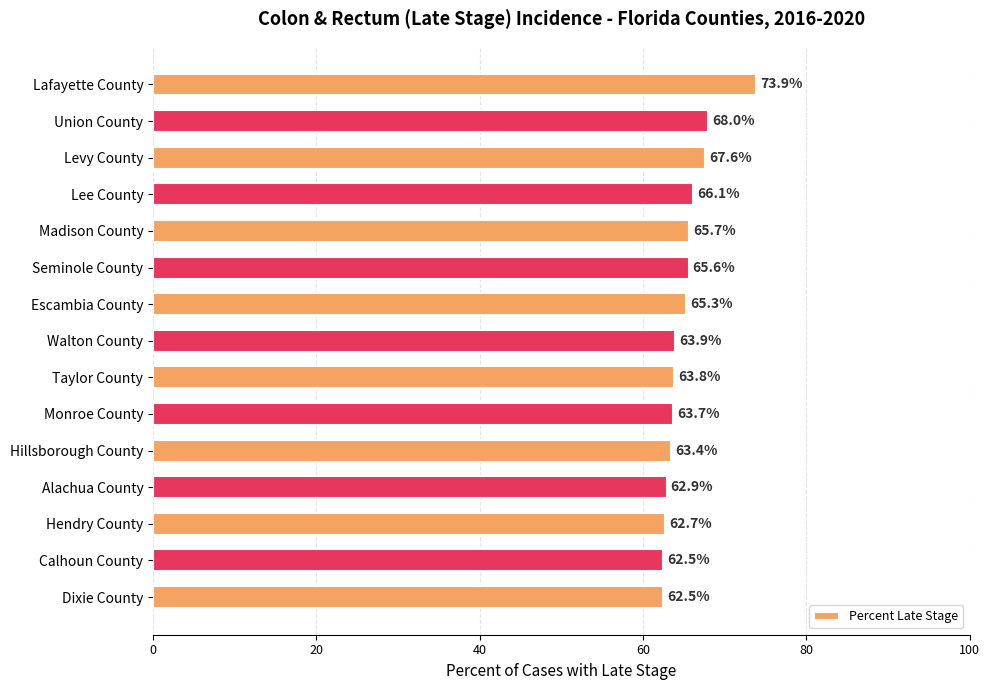

What is the difference between the values at Escambia County and Monroe County?

1.6